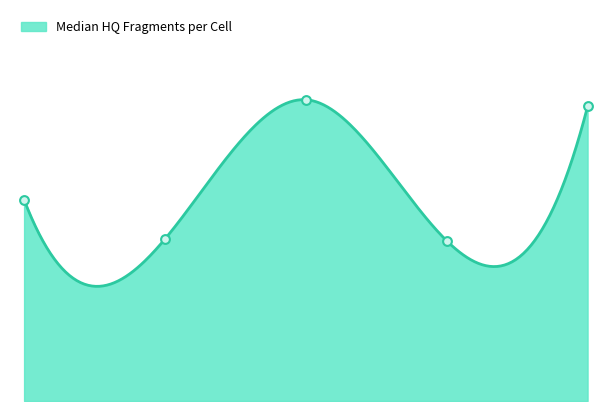

What is the ratio of the value at 0.0 to the value at 4.0?

0.7